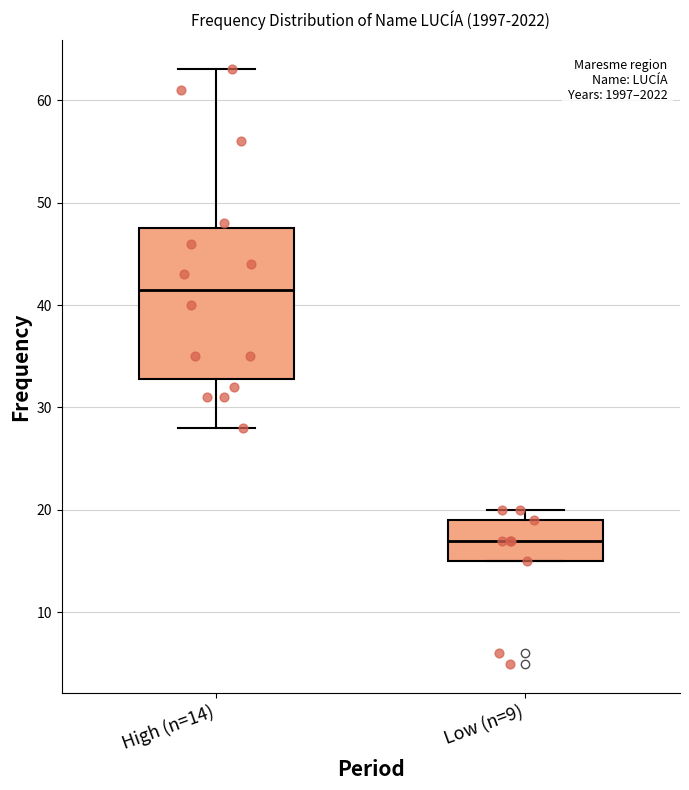

Which box has the lowest median line?

Low (n=9)